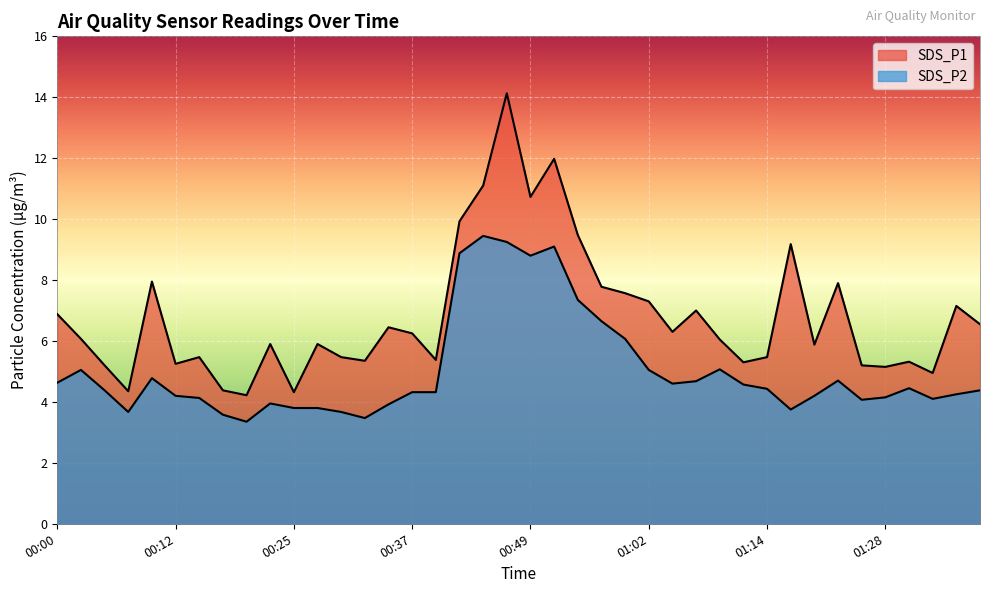

The value of SDS_P2 at 00:47 is 9.2. True or false?

True